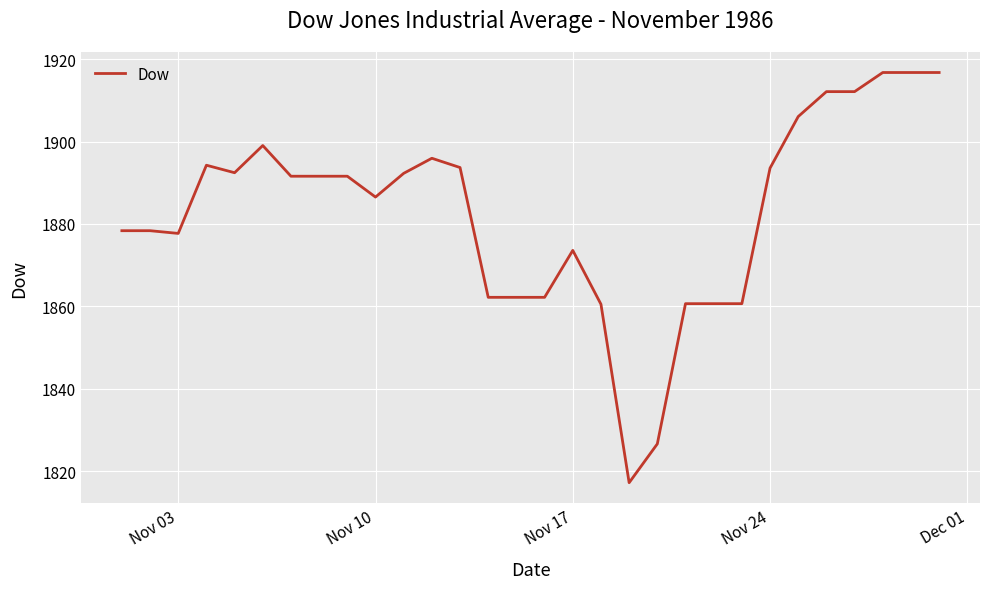

What is the sum of all values?

56484.1